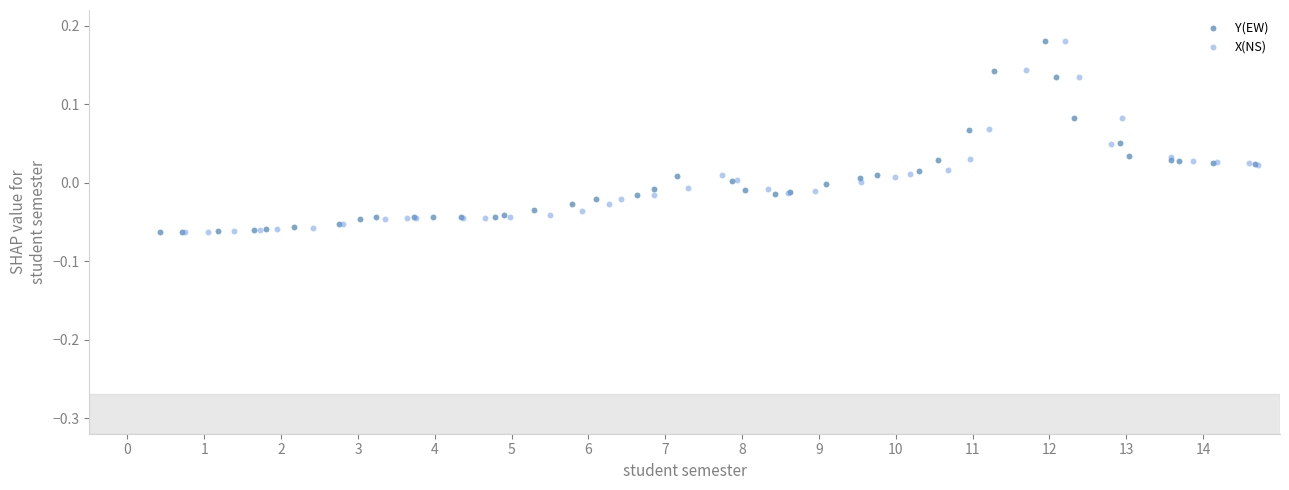

Which series has the widest spread of Y values?

X(NS)